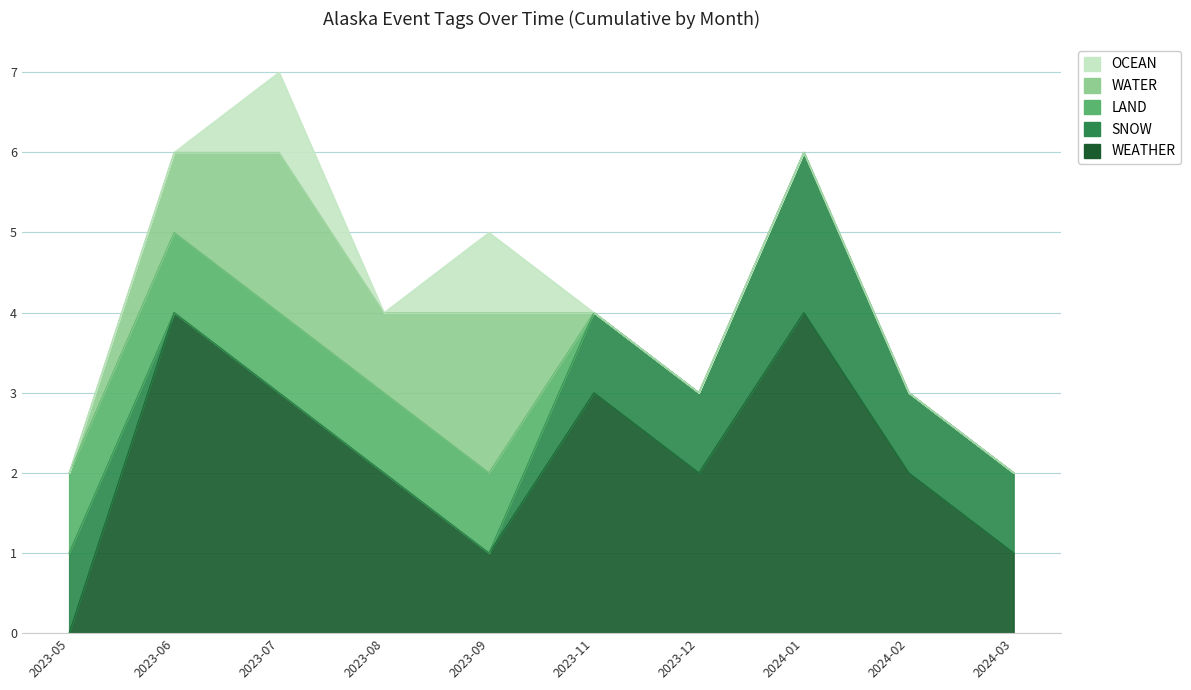

The SNOW series shows 1 at 2024-02. True or false?

True